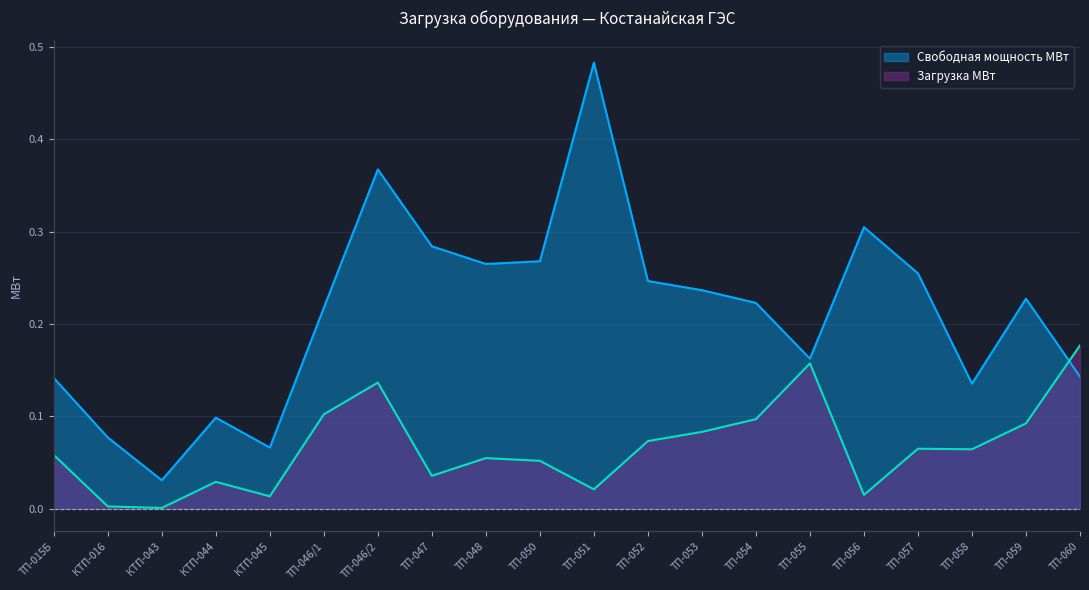

The Свободная мощность МВт series shows 0.1 at ТП-050. True or false?

False